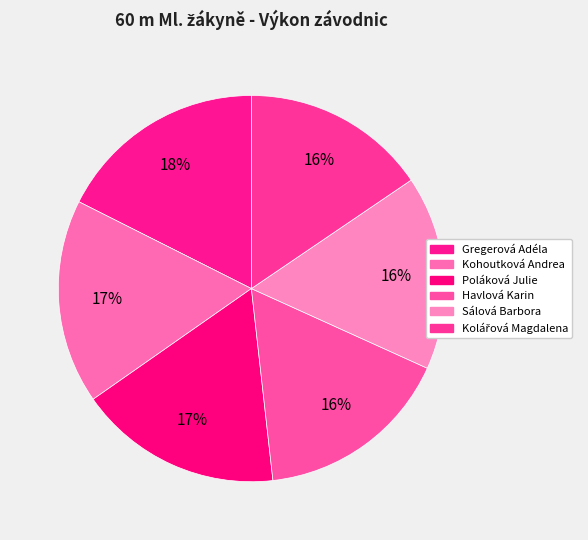

To the nearest percent, what is the difference between the largest and smallest slice percentages?

2%